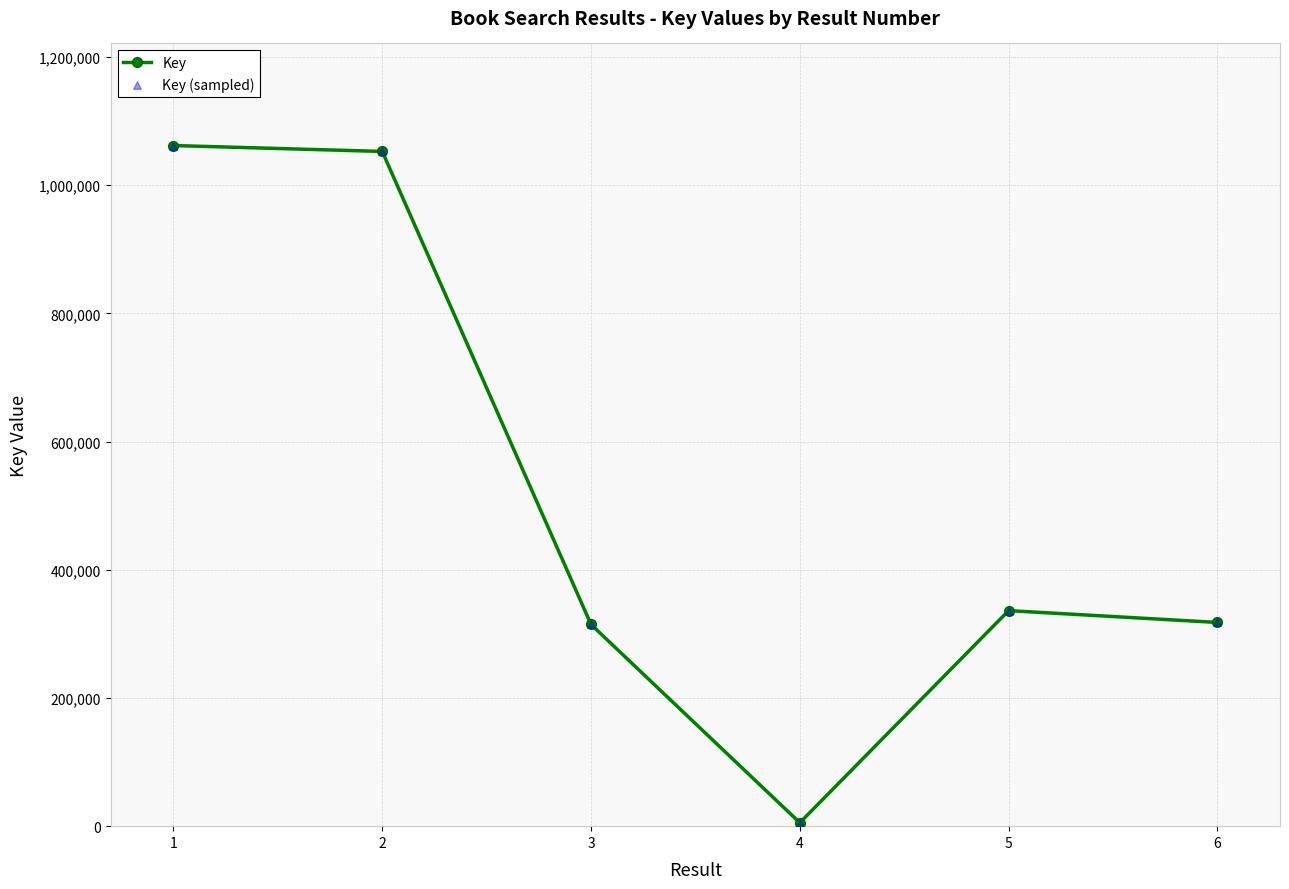

True or false: there are more than 0 points higher than both neighbors.

True